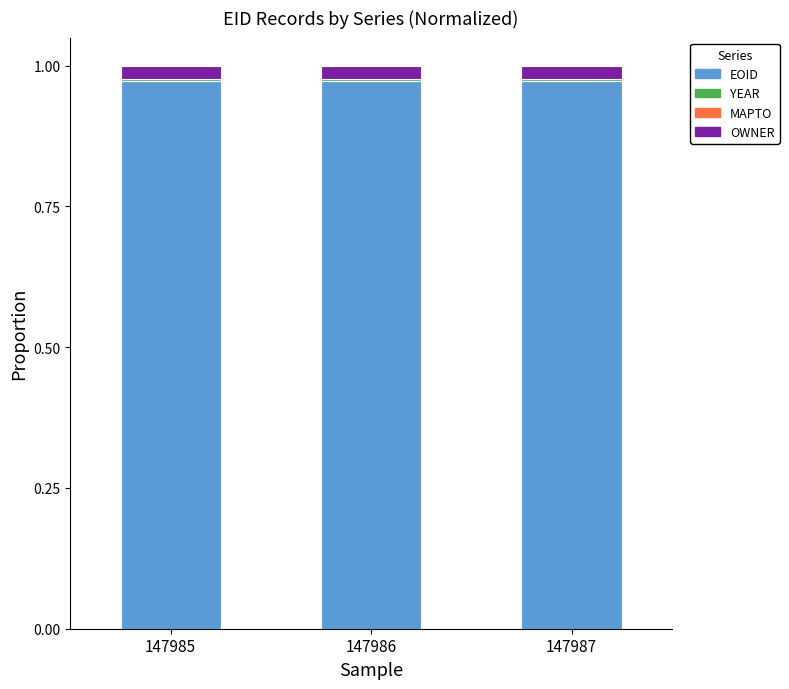

The EOID series shows 1.7 at 147987. True or false?

False